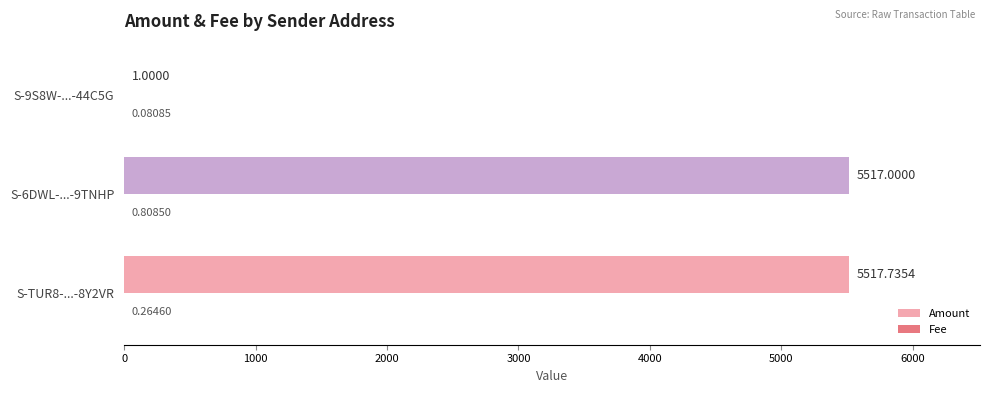

What is the total value across all series at S-6DWL-...-9TNHP?

5517.8